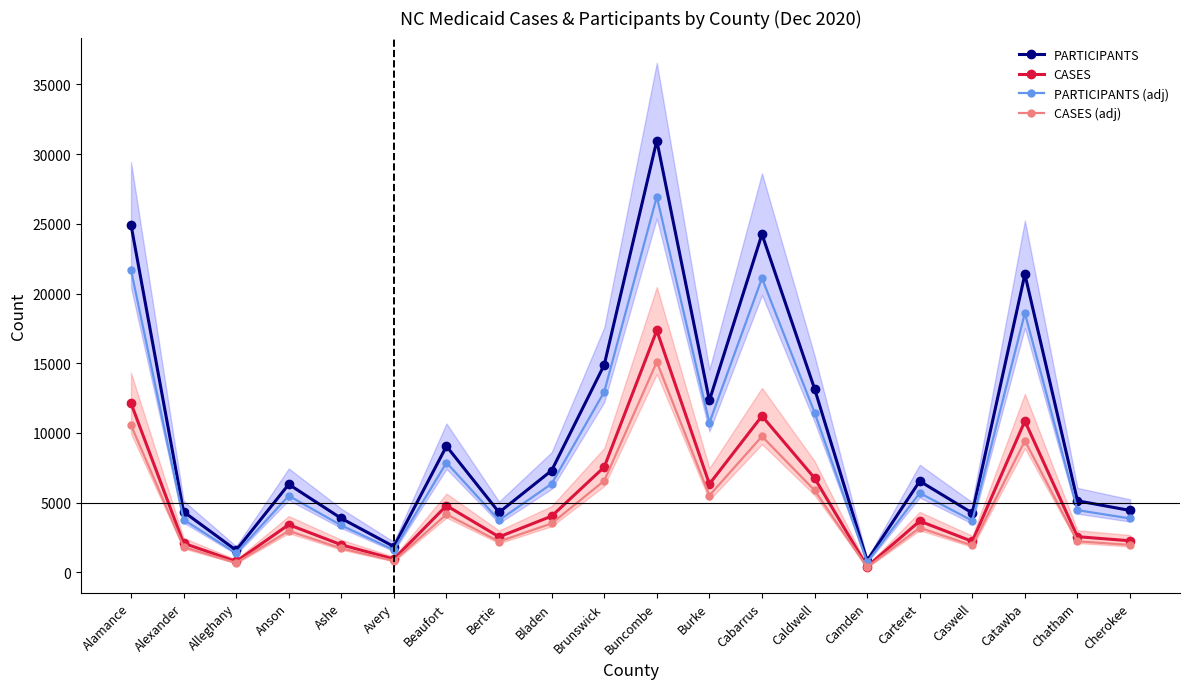

The CASES series shows 2223.0 at Caswell. True or false?

True